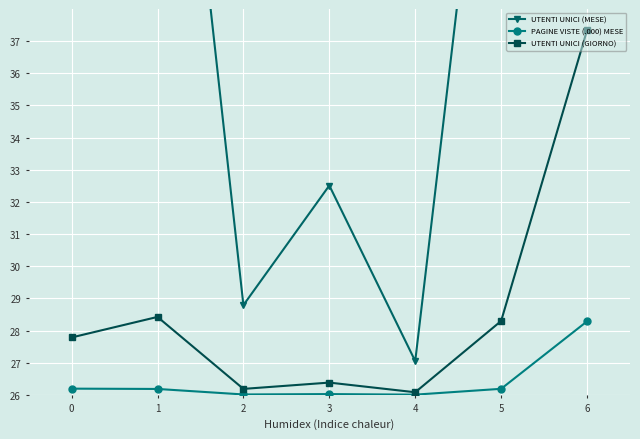

Is the value of PAGINE VISTE (.000) MESE at 6 greater than the value of UTENTI UNICI (GIORNO) at 4?

Yes